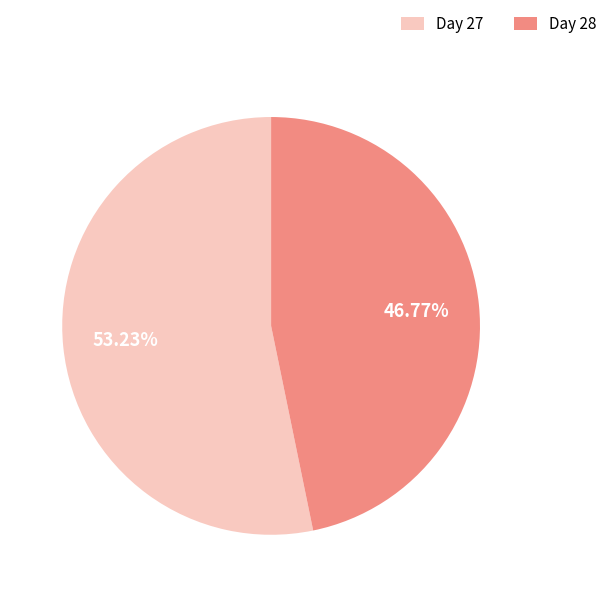

Rank the categories by value from lowest to highest.

Day 28, Day 27